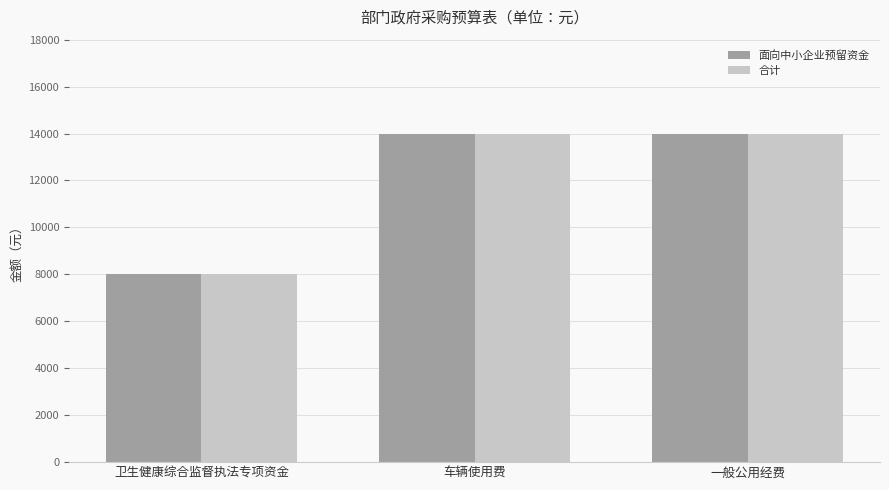

What is the approximate value of 面向中小企业预留资金 at 一般公用经费?

14000